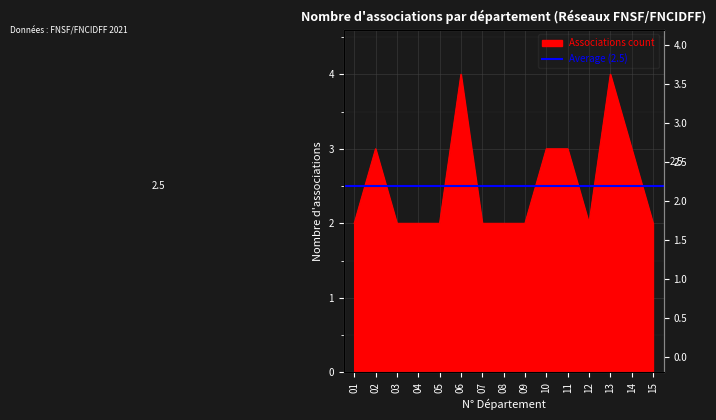

What is the difference between the second highest and second lowest values?

2